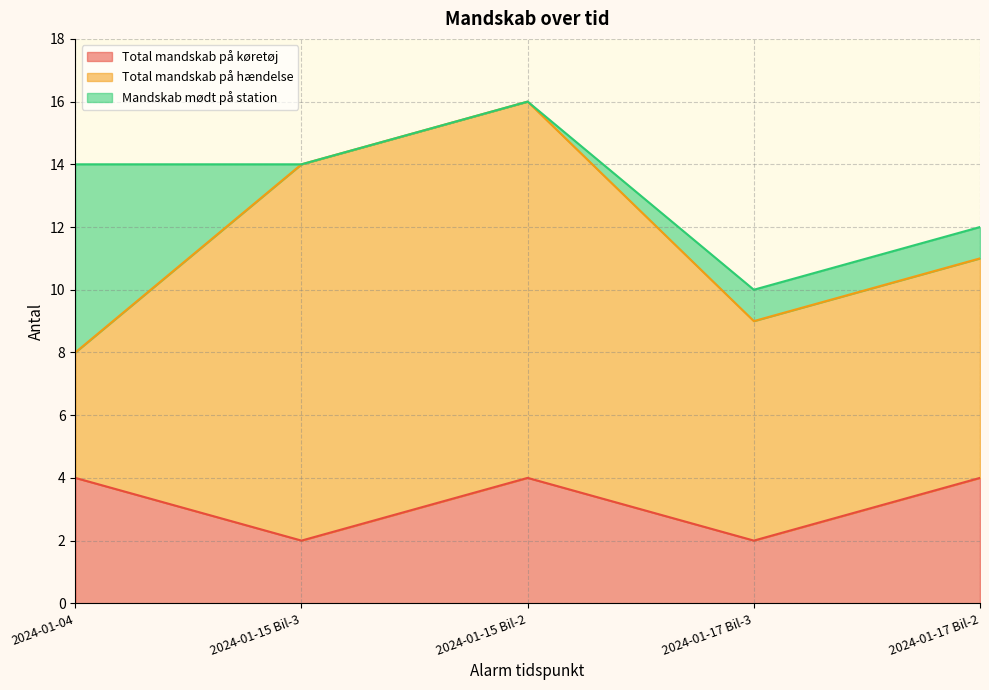

What is the value of the Total mandskab på køretøj point at the 3rd from the left?

4